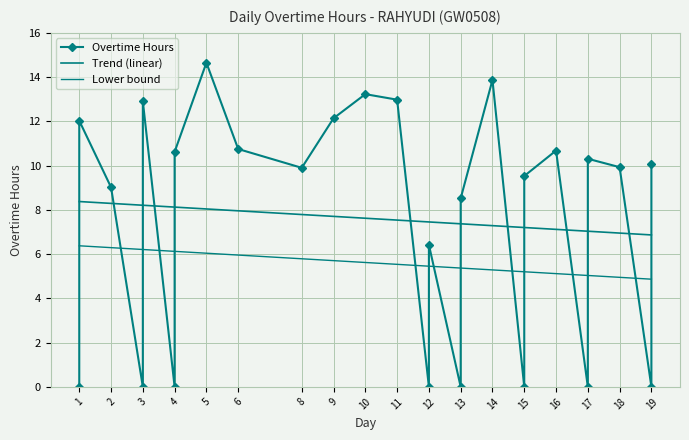

The Trend (linear) series shows 8.3 at 2. True or false?

True